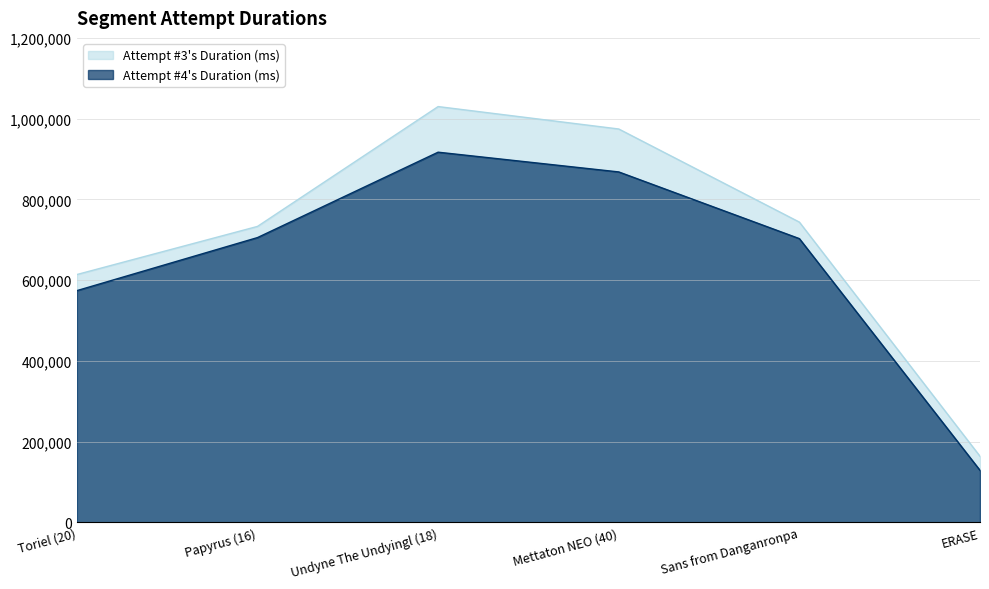

What are all the series names shown in the legend?

Attempt #3's Duration (ms), Attempt #4's Duration (ms)